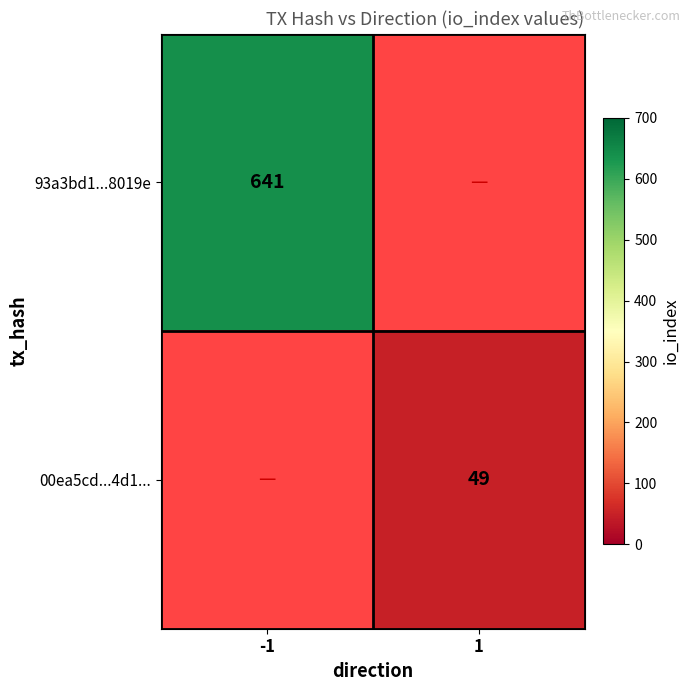

What is the maximum value shown in the chart?

641.0